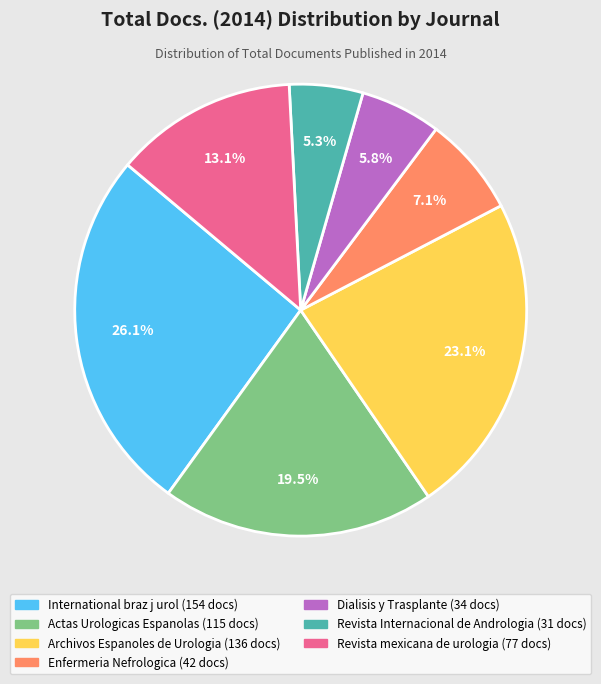

To the nearest percent, what is the difference between the International braz j urol and Archivos Espanoles de Urologia slice percentages?

3%